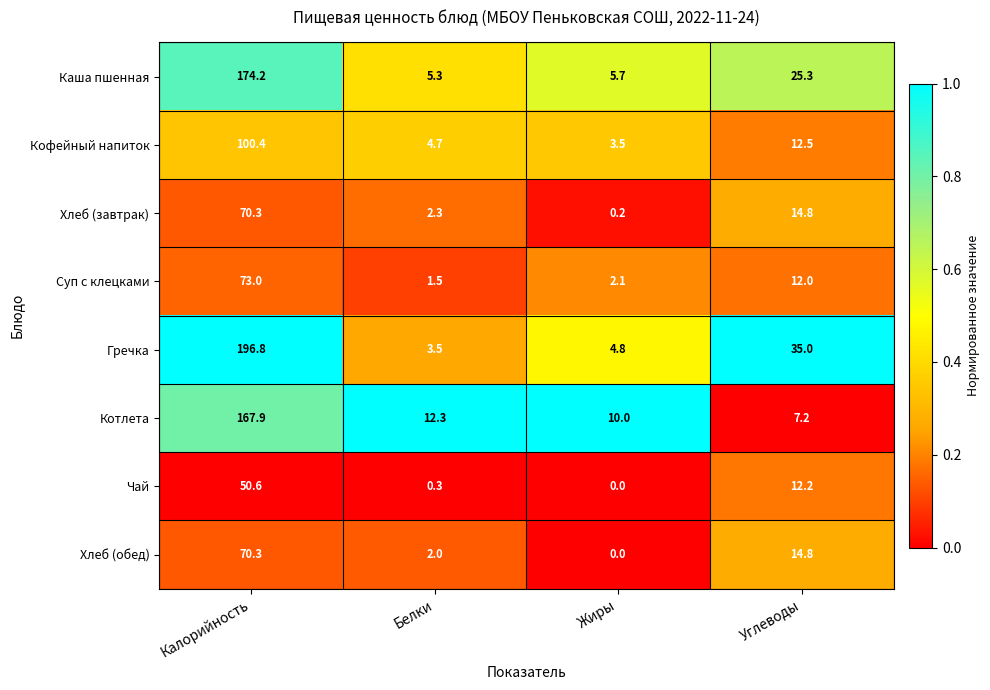

At which label does Чай first exceed 12?

Калорийность